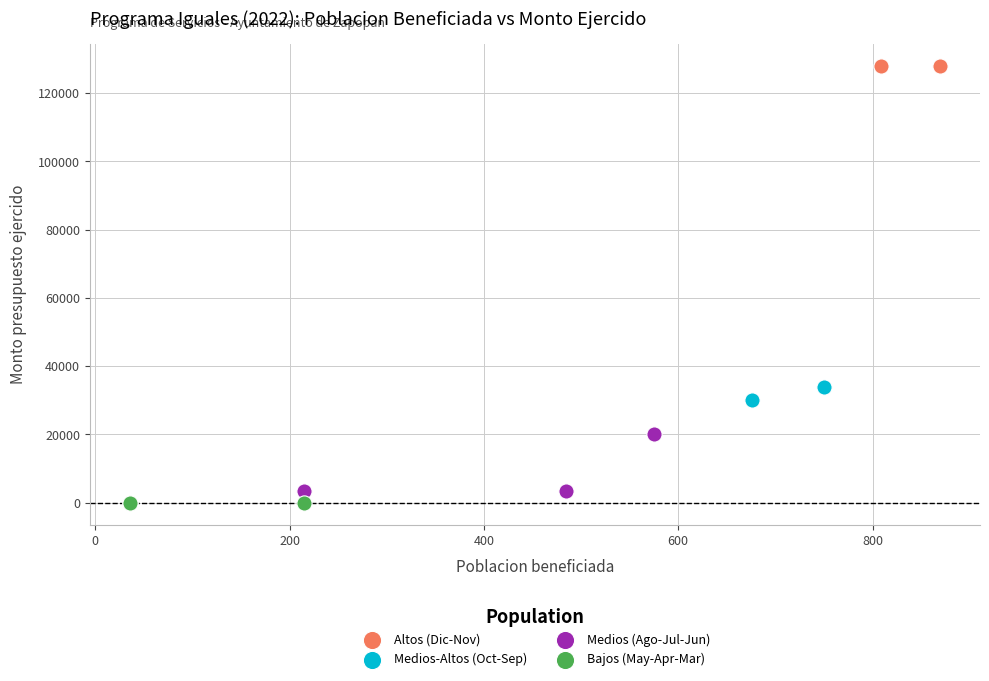

What are all the series names shown in the legend?

Altos (Dic-Nov), Medios-Altos (Oct-Sep), Medios (Ago-Jul-Jun), Bajos (May-Apr-Mar)